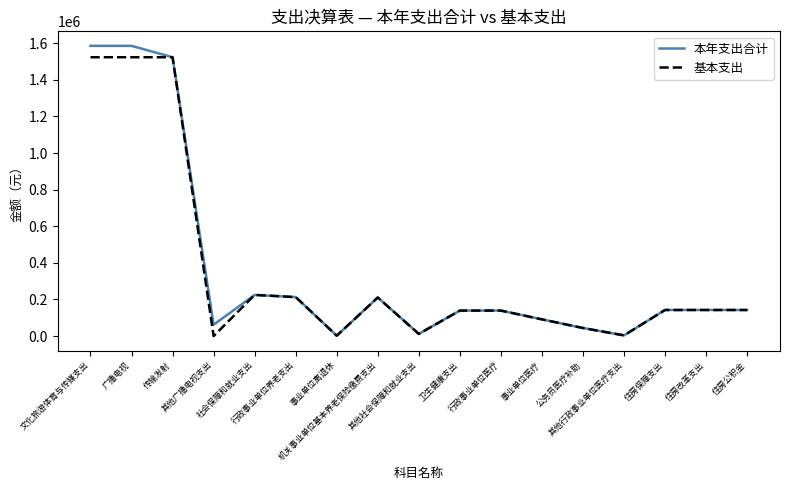

Which series has the largest range (max minus min)?

本年支出合计